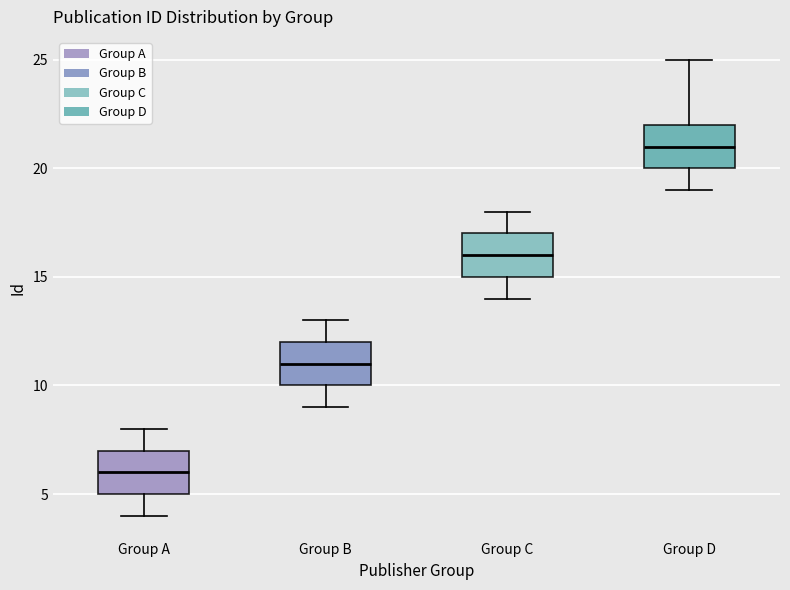

Which box's median line is the lowest?

Group A